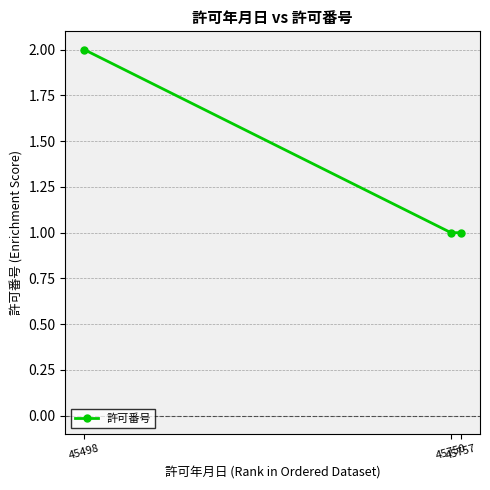

Reading left to right, what are all the values shown in this chart?

45498=2	45750=1	45757=1